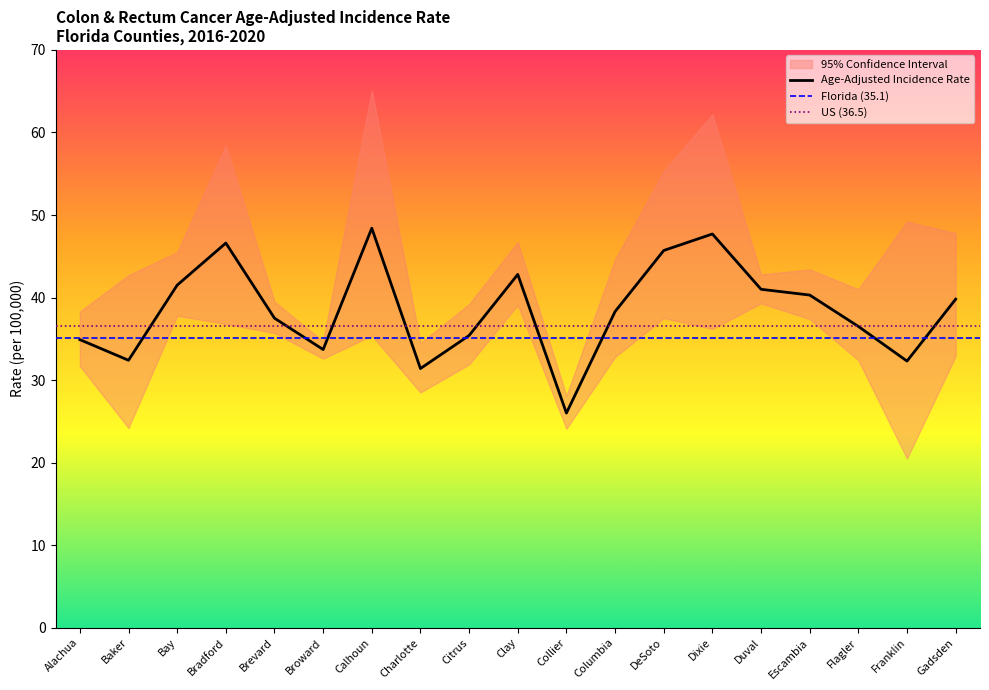

At which label does Upper 95% CI first exceed 43?

Bay